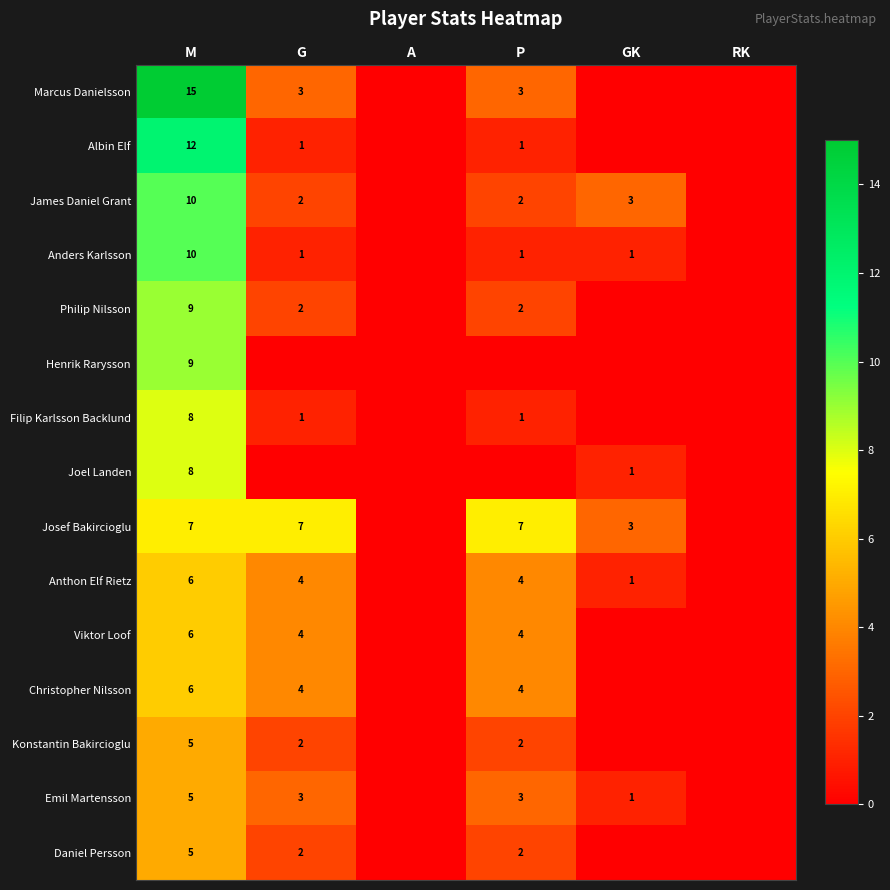

Is it true that Anders Karlsson equals 2 at P?

False